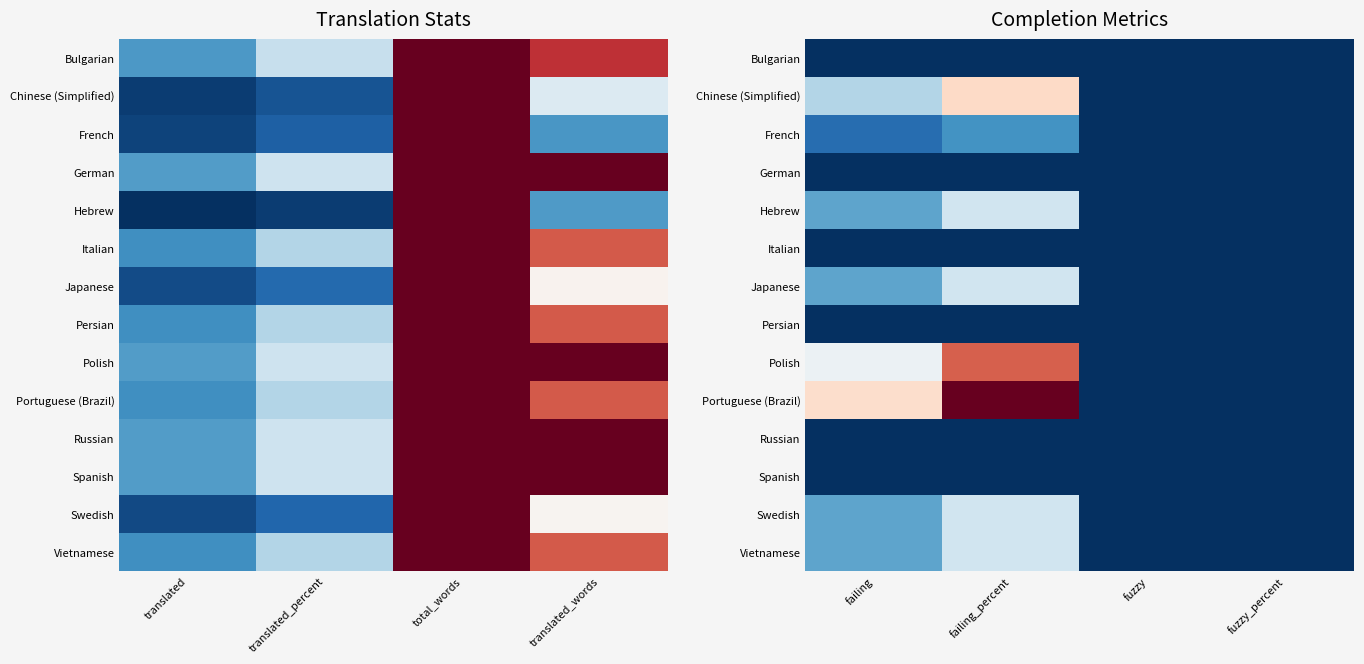

Rank the series at failing_percent from lowest to highest value.

Bulgarian, German, Italian, Persian, Russian, Spanish, French, Hebrew, Japanese, Swedish, Vietnamese, Chinese (Simplified), Polish, Portuguese (Brazil)